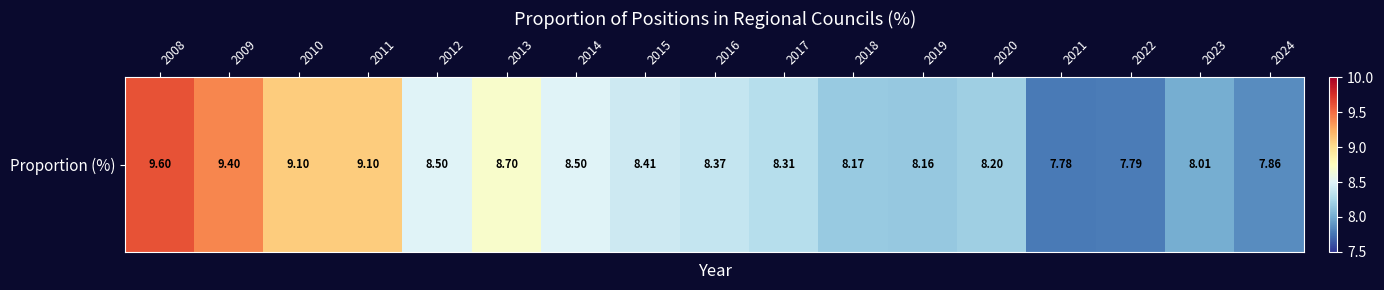

At which category does the chart reach its minimum across all series?

2021